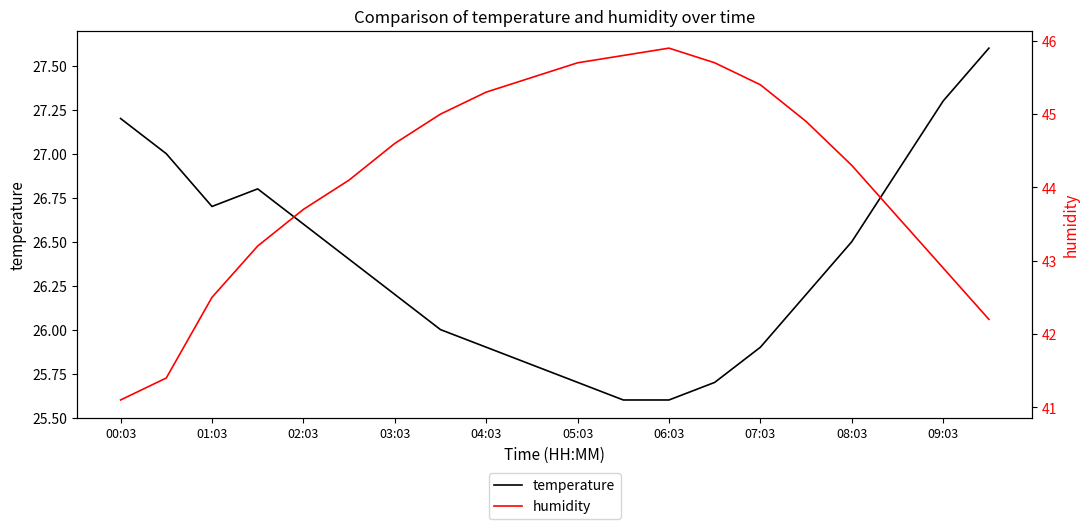

True or false: temperature has a value of 26.6 at 02:03.

True